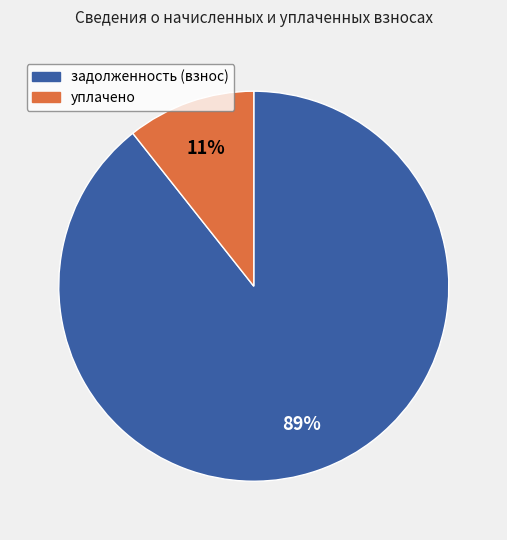

How many segments does this pie chart have?

2